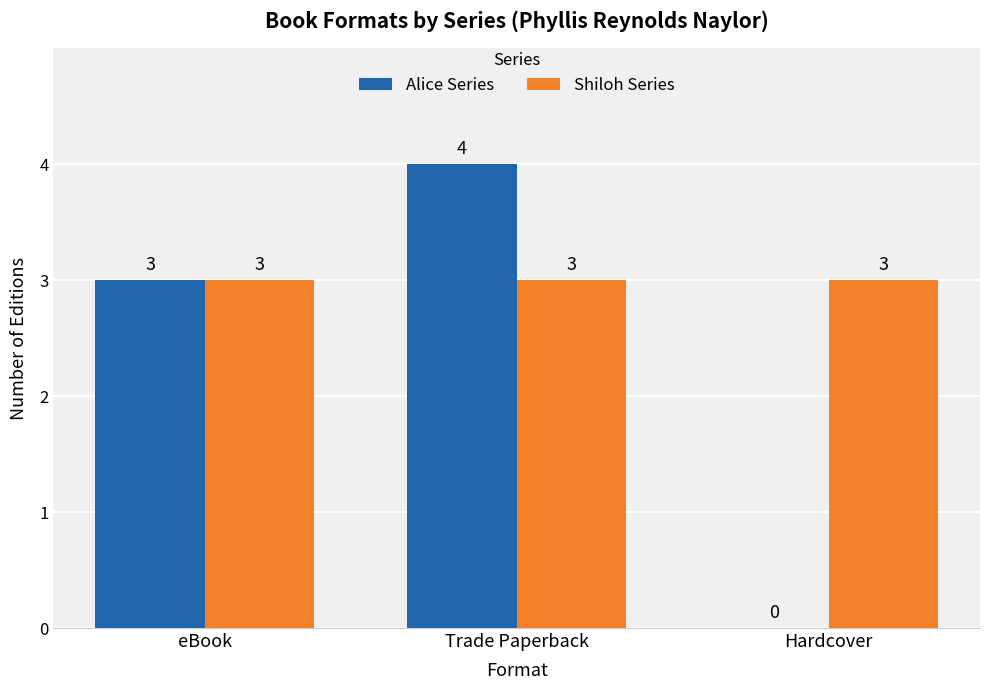

What is the spread (max minus min) of values at Hardcover?

3